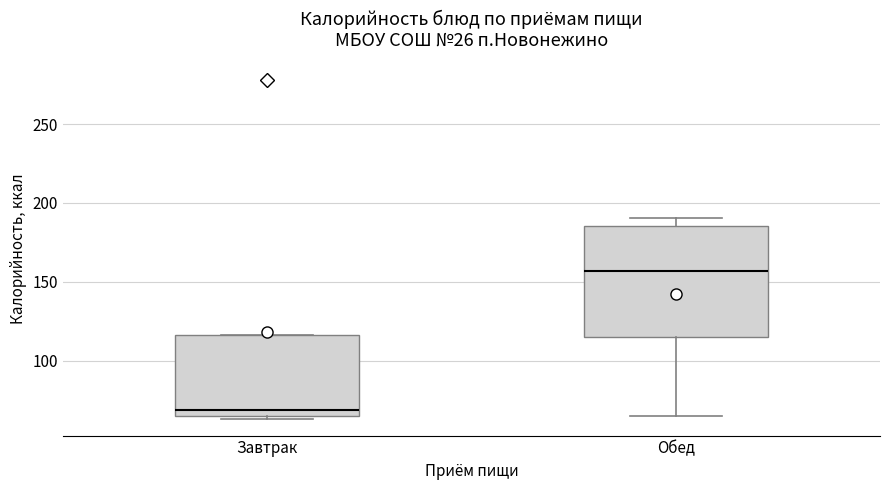

Reading left to right, transcribe this box plot: for each box, give where its median line is, the range the box spans, and where its two whiskers end, as read against the y-axis. The values are not printed on the chart, so give them approximately, as read against the axis.

Завтрак: median 70, box 65 to 115, whiskers 65 (just below the box's lower edge) to 115
Обед: median 155, box 115 to 185, whiskers 65 to 190